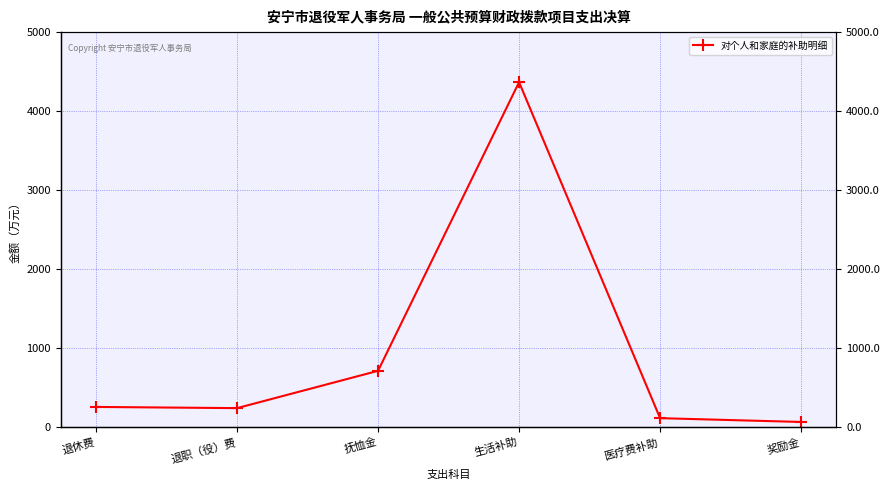

How many data points are less than 255?

3